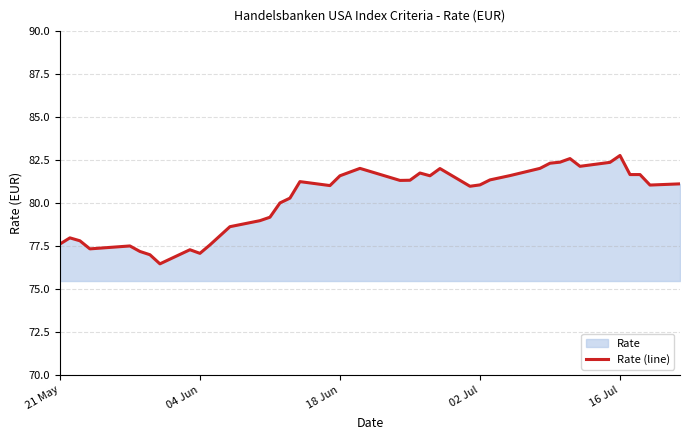

Reading left to right, transcribe all the data shown in this chart.

77.6	78.0	77.8	77.3	77.5	77.2	77.0	76.5	77.3	77.1	77.6	78.6	79.0	79.2	80.0	80.3	81.2	81.0	81.6	82.0	81.3	81.3	81.8	81.6	82.0	81.0	81.1	81.3	81.6	82.0	82.3	82.4	82.6	82.1	82.4	82.8	81.7	81.7	81.0	81.1